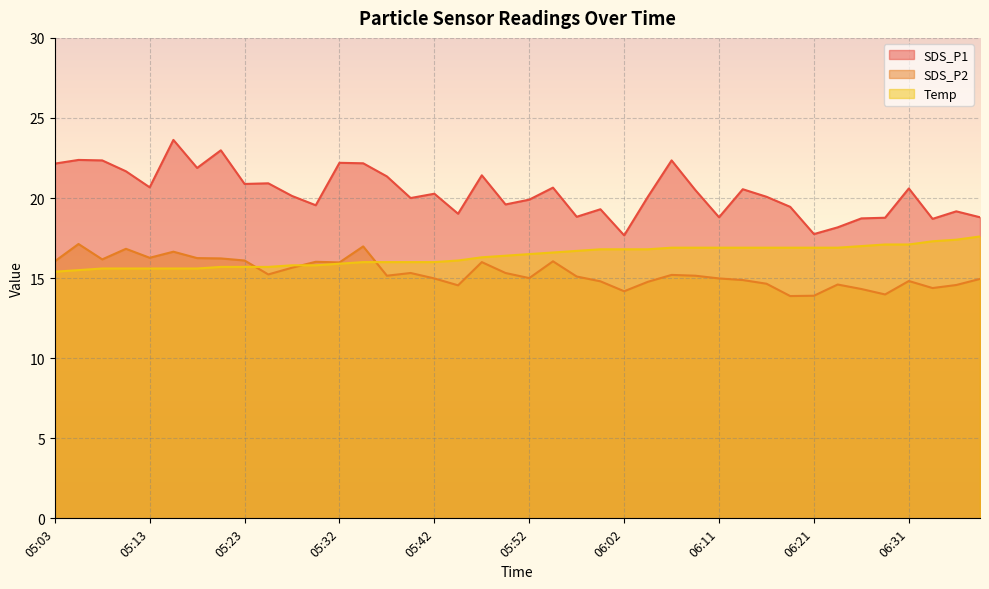

What is the difference between the Temp values at 06:36 and 06:26?

0.4